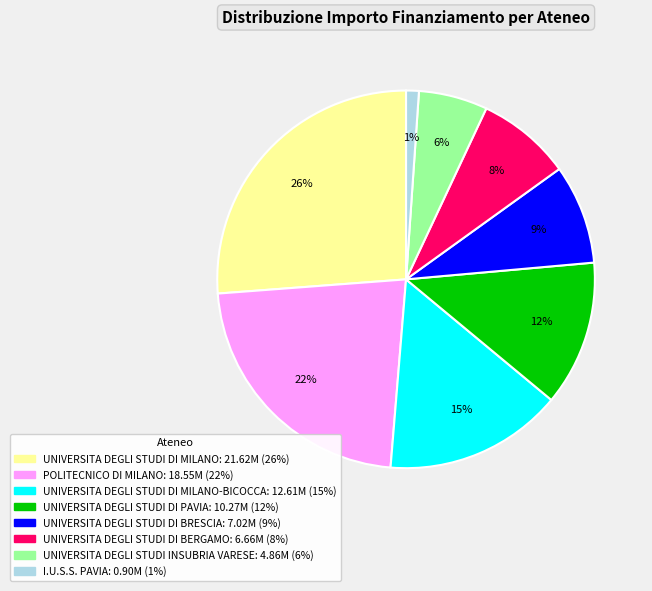

To the nearest percent, what is the average slice percentage?

12%